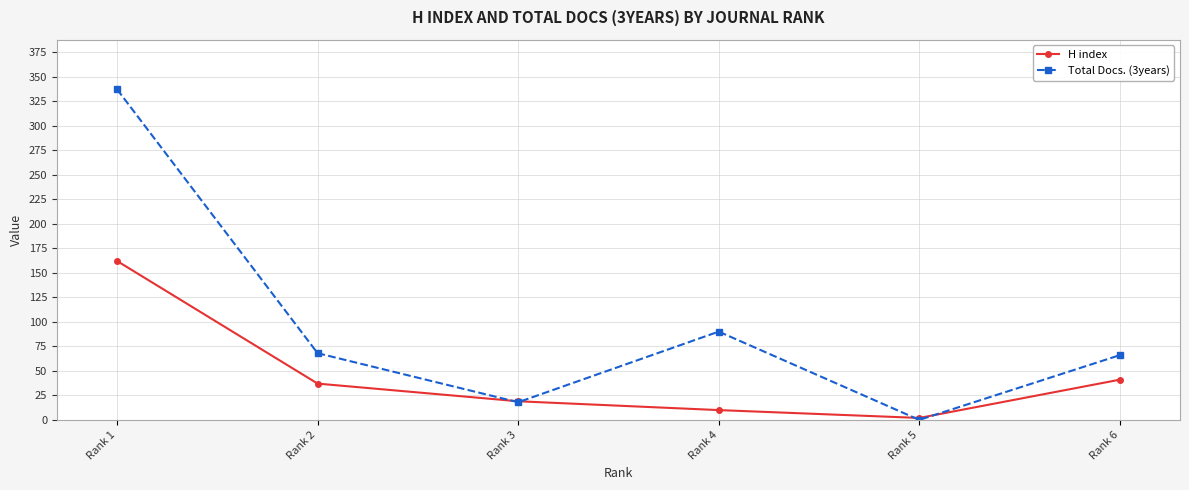

Between Rank 1 and Rank 2, which series saw the biggest shift?

Total Docs. (3years)